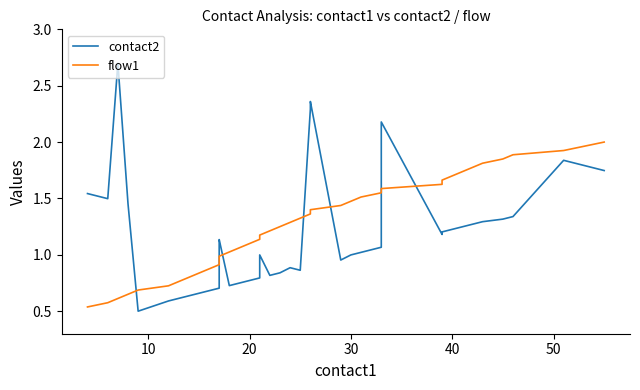

The value of contact2 at 34 is 0.6. True or false?

False